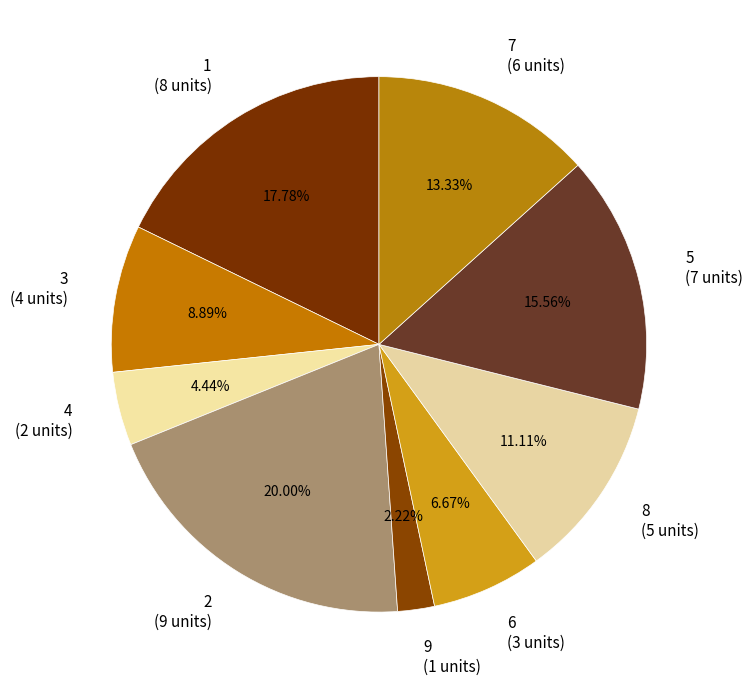

Do 4 (2 units) and 8 (5 units) together represent more than half of the pie?

No